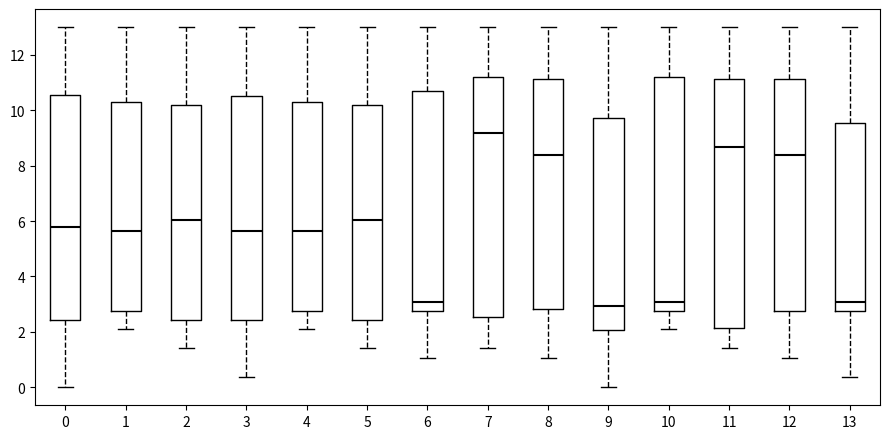

Where is the upper edge of the box at x = 0 on the y-axis? The values are not printed on the chart, so give them approximately, as read against the axis.

10.6